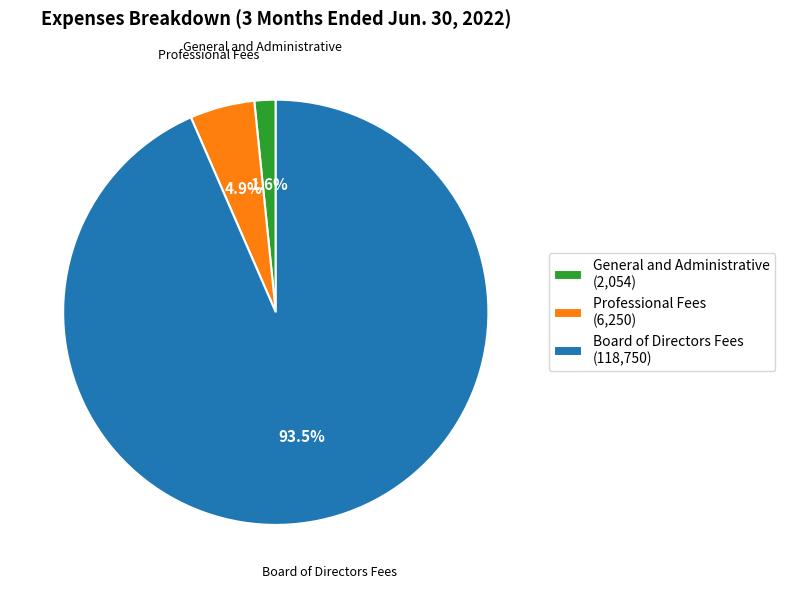

Does Professional Fees account for over 50% of the chart?

No